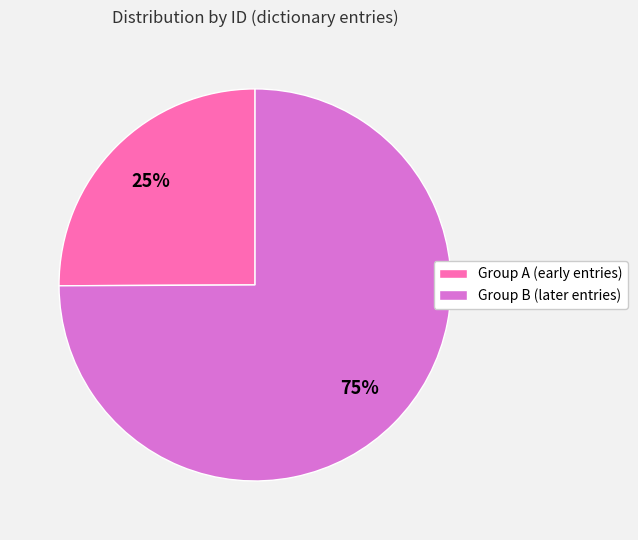

Is there a majority slice in this chart?

Yes